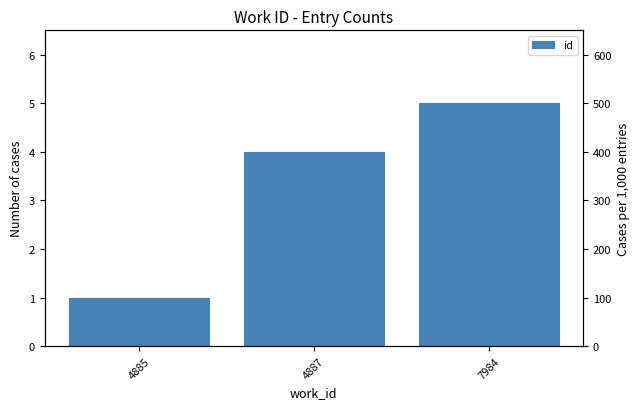

Approximately how many times larger is the value at 4885 compared to 4887?

0.2